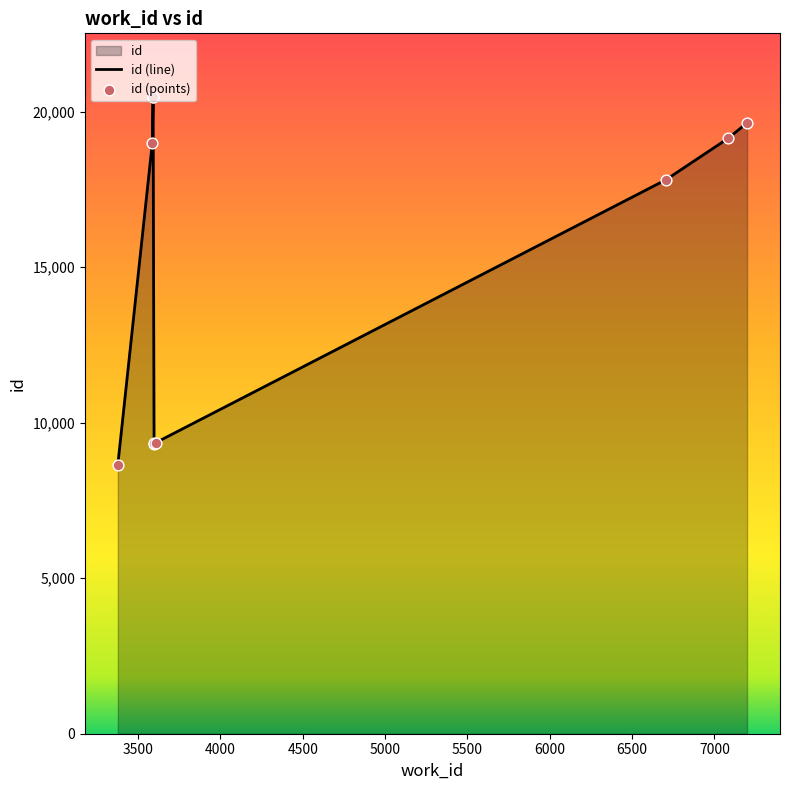

Between 3591 and 3586, which is larger?

3591